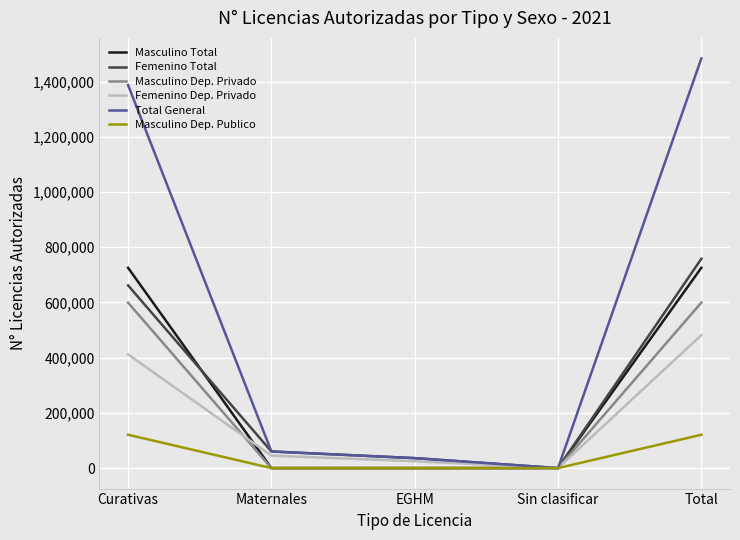

At which label does Femenino Dep. Privado reach its peak?

Total